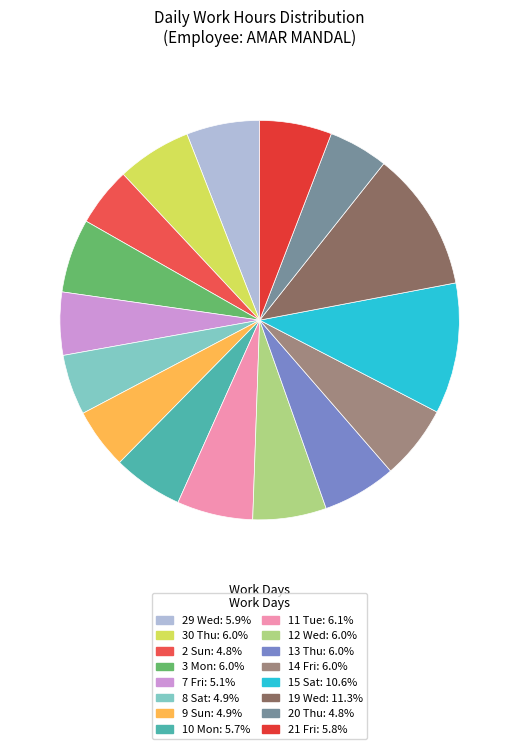

Combined, do 21 Fri and 2 Sun account for over 50%?

No